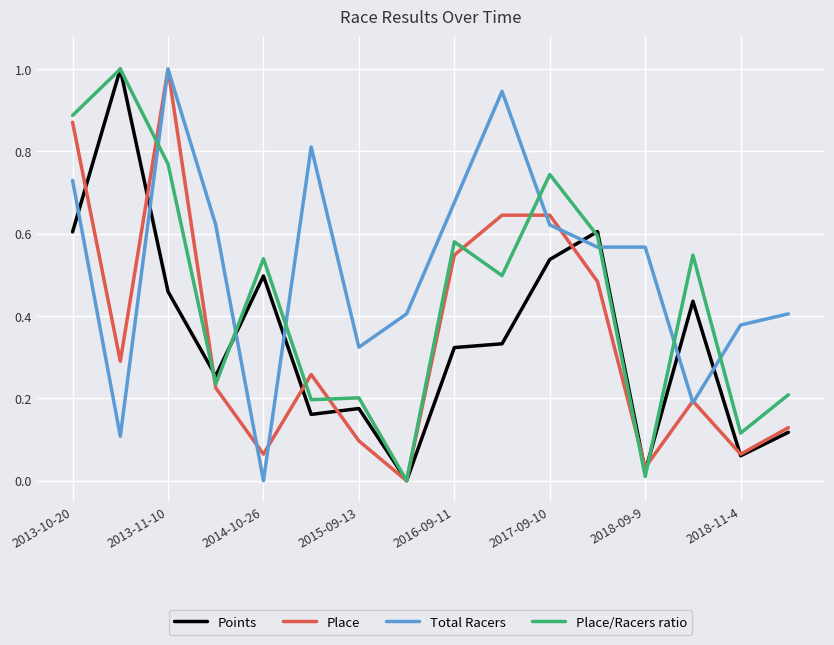

Which series has the largest total across all categories?

Total Racers